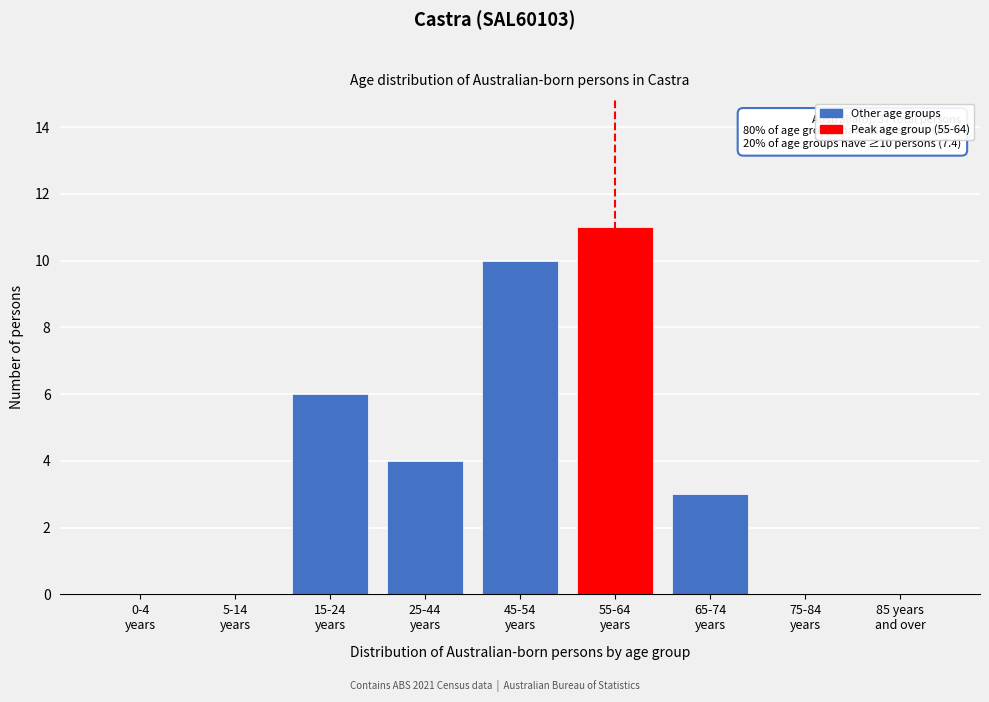

What is the sum of all values?

34